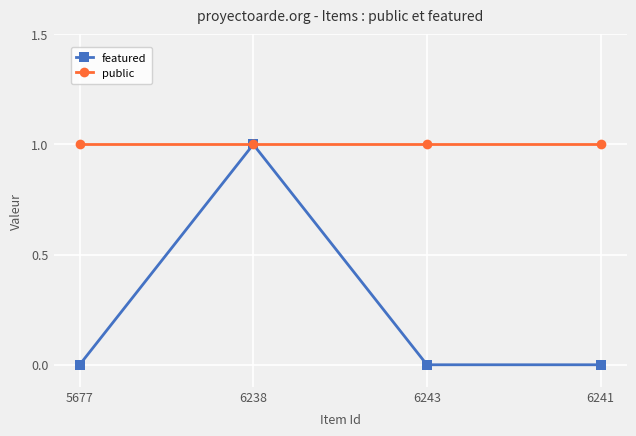

Which series has the widest spread of values?

featured